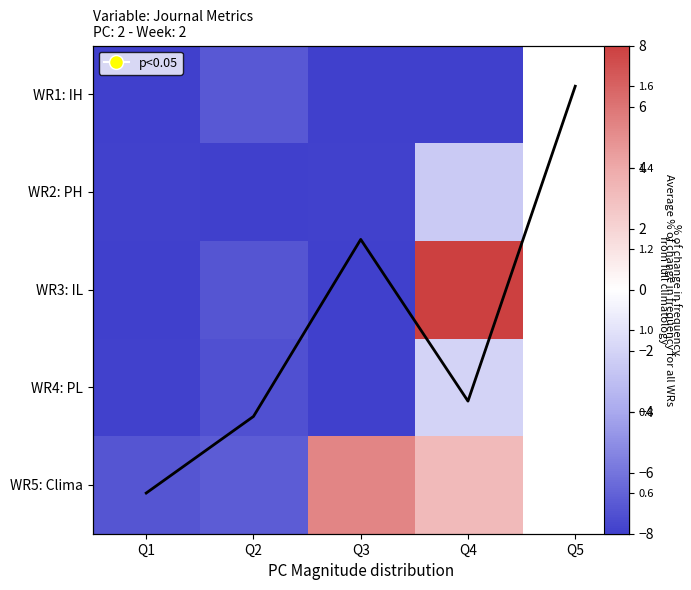

What is the average value of the Row4 series?

-6.6